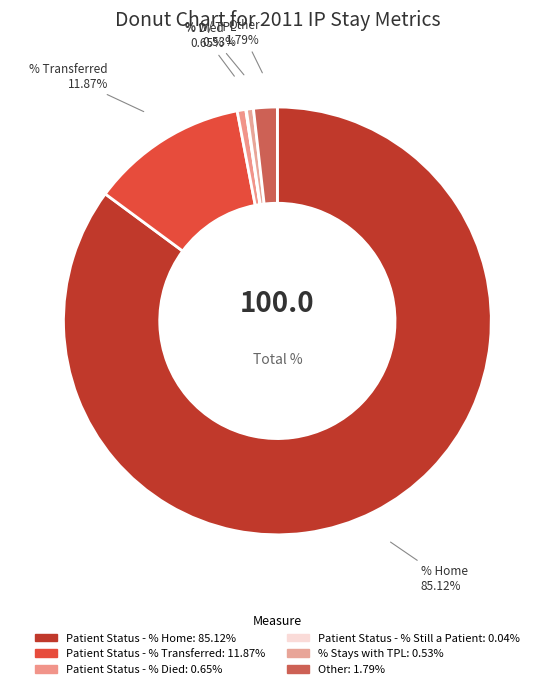

Rank the categories by value from highest to lowest.

Patient Status - % Home, Patient Status - % Transferred, Other, Patient Status - % Died, % Stays with TPL, Patient Status - % Still a Patient